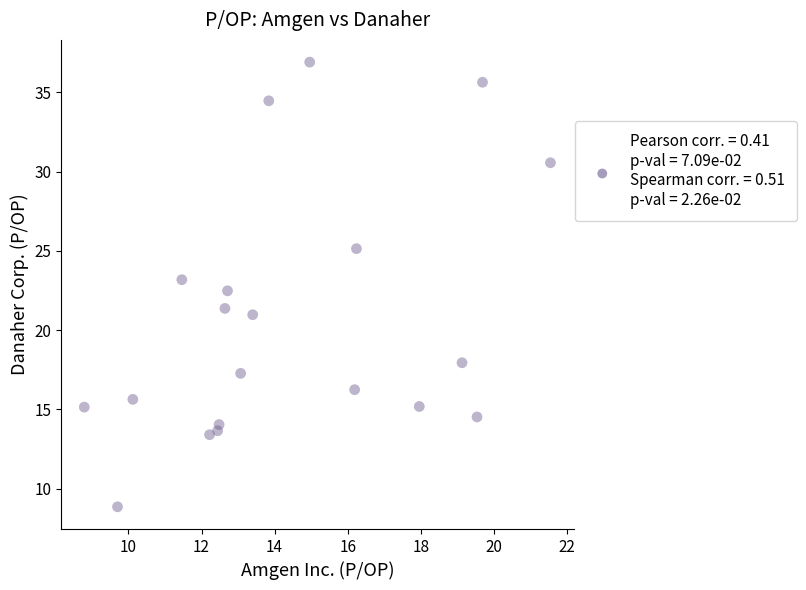

What is the range of X values (max minus min)?

12.8